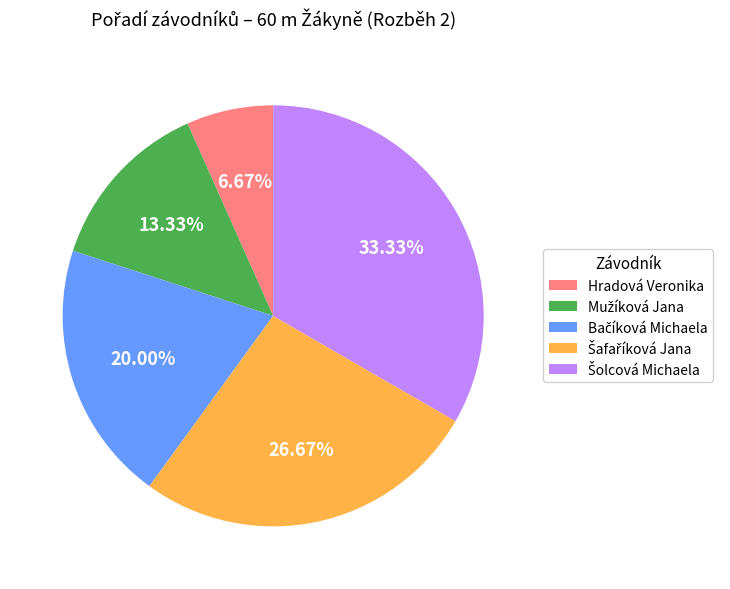

Which slice is the smallest?

Hradová Veronika